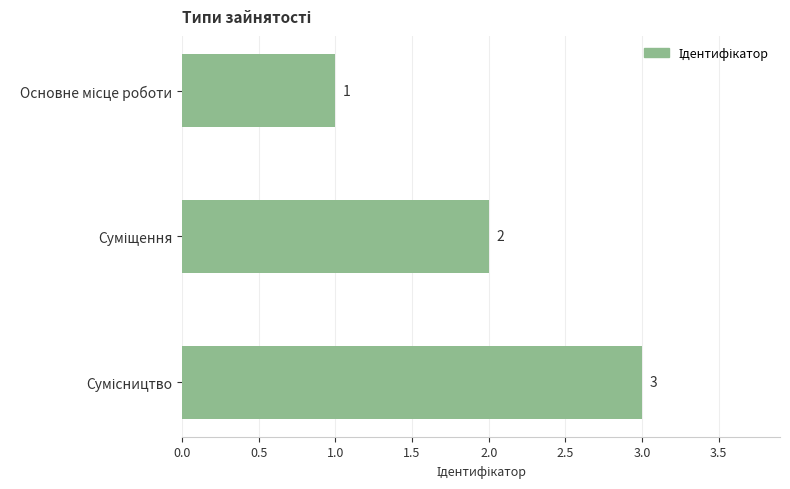

How many values are between 1 and 3?

3